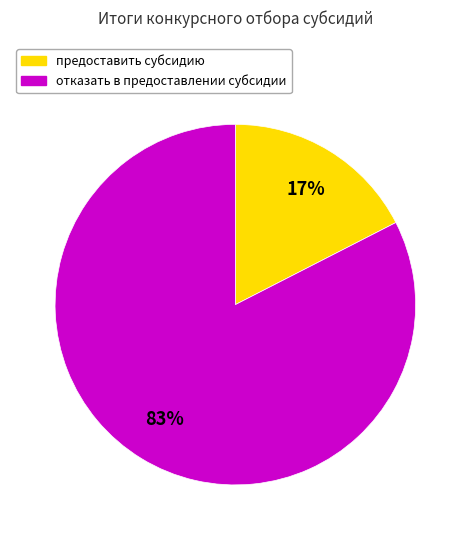

The предоставить субсидию slice represents 17% of the pie. True or false?

True